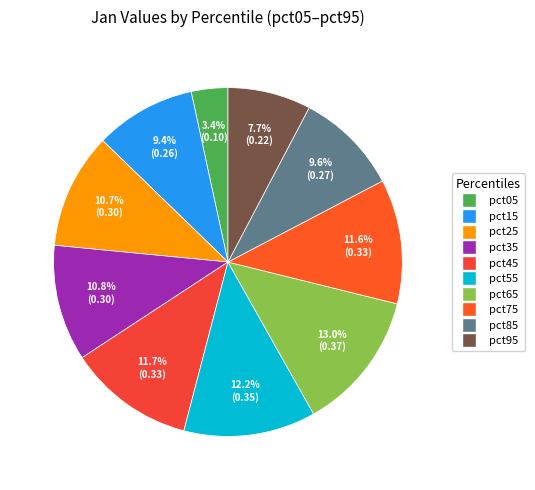

Is it true that pct95 is 8% of the pie?

True